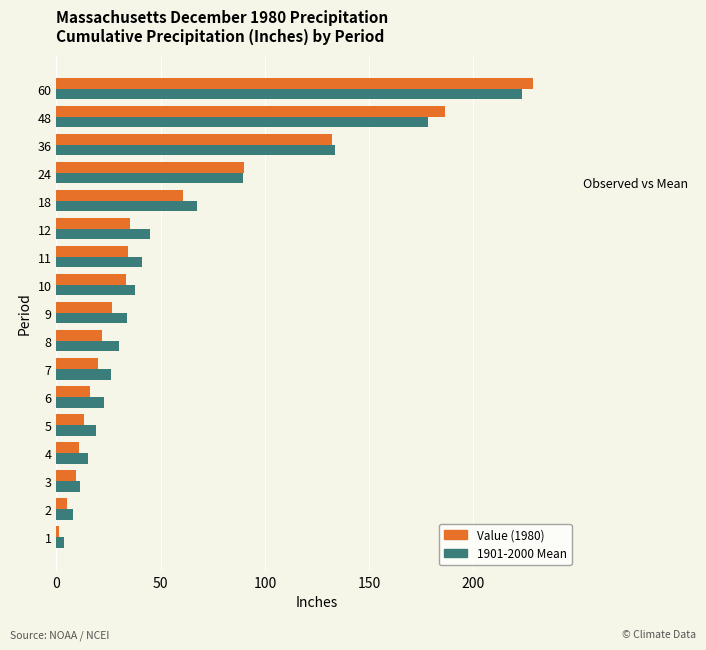

List the series in order of their peak value, lowest first.

1901-2000 Mean, Value (1980)